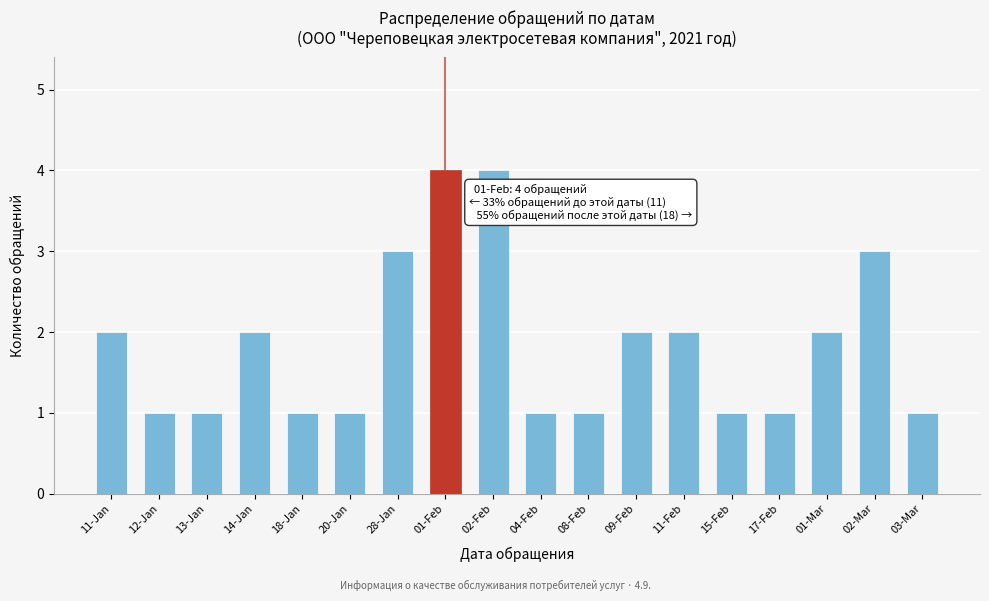

Reading left to right, transcribe all the data shown in this chart.

11-Jan=2	12-Jan=1	13-Jan=1	14-Jan=2	18-Jan=1	20-Jan=1	28-Jan=3	01-Feb=4	02-Feb=4	04-Feb=1	08-Feb=1	09-Feb=2	11-Feb=2	15-Feb=1	17-Feb=1	01-Mar=2	02-Mar=3	03-Mar=1